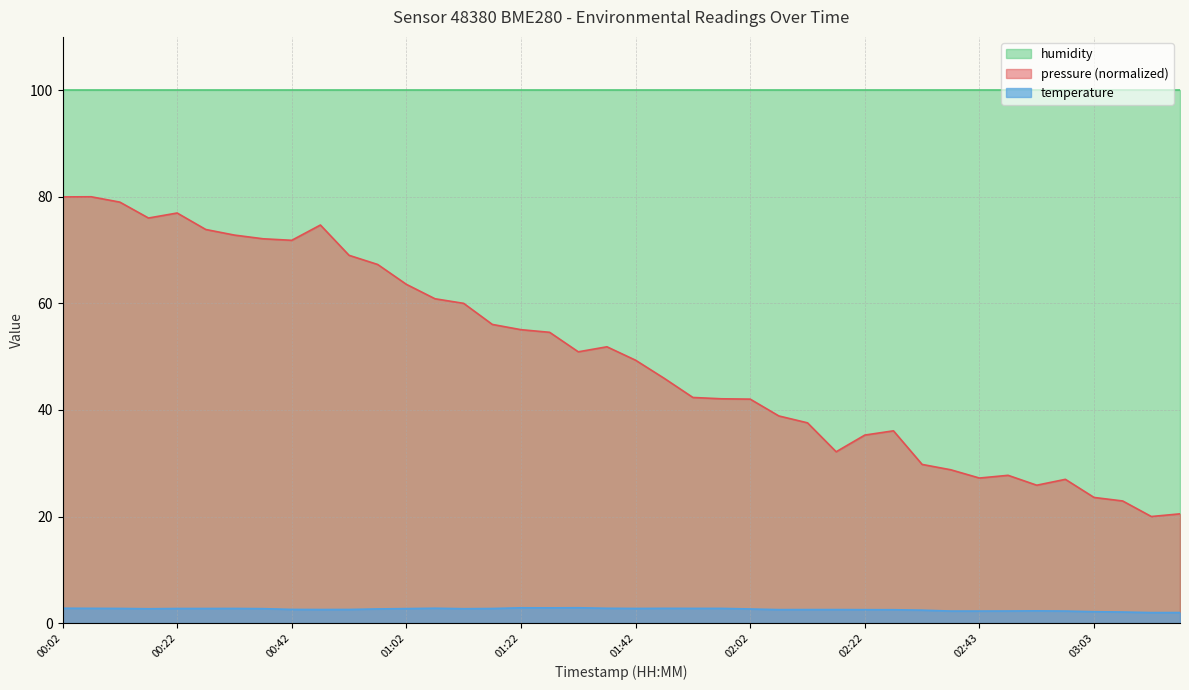

How many series are shown in this chart?

3